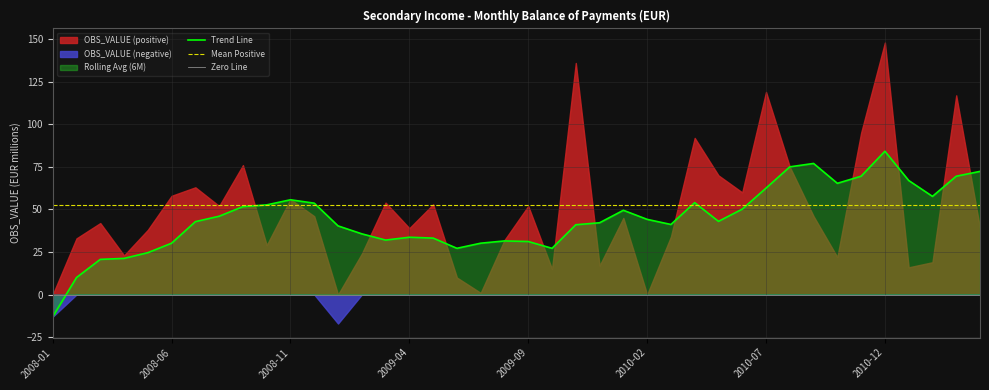

Which series changed the most between 2009-04 and 2011-02?

OBS_VALUE